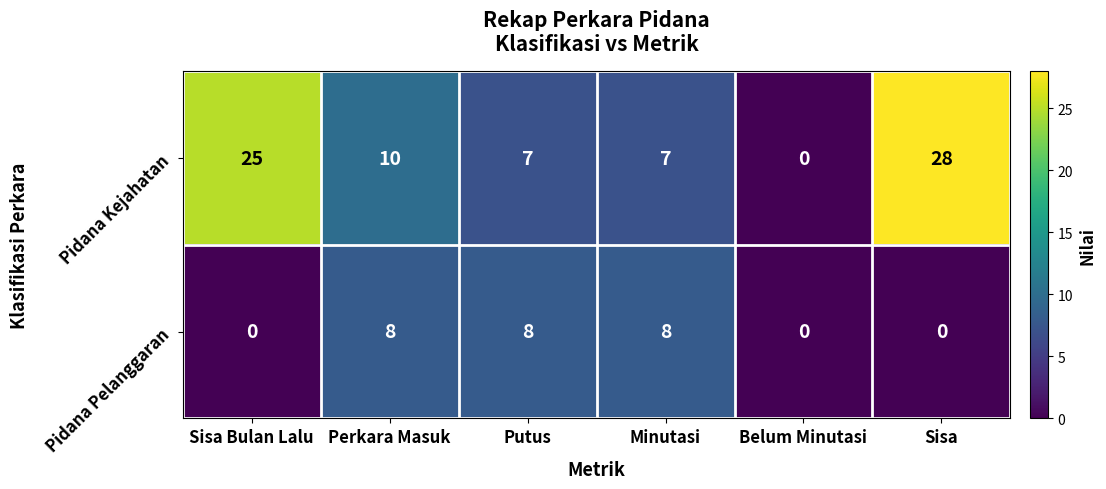

What is the approximate value of Pidana Pelanggaran at Putus?

8